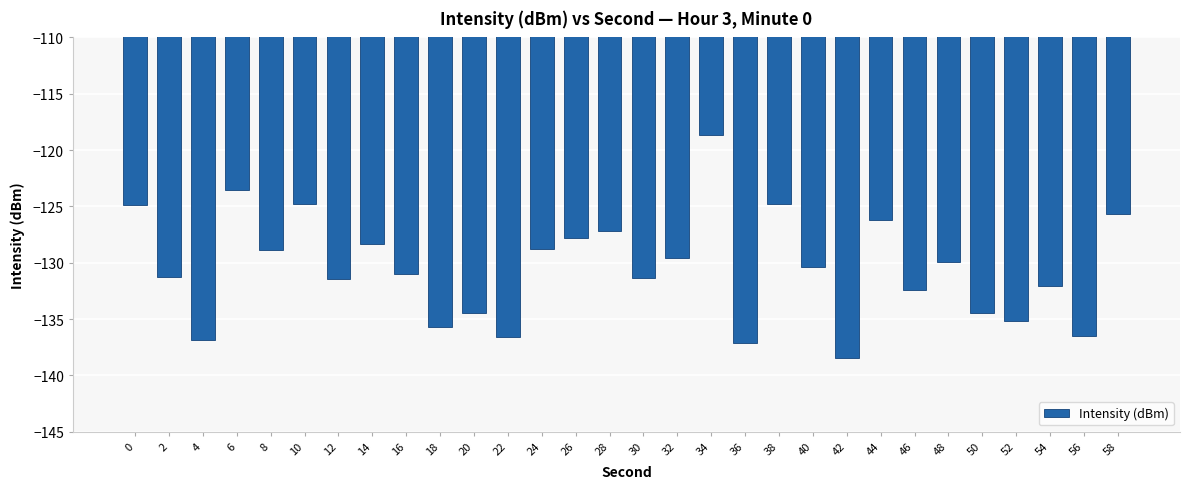

The value at 0 is -55.7. True or false?

False